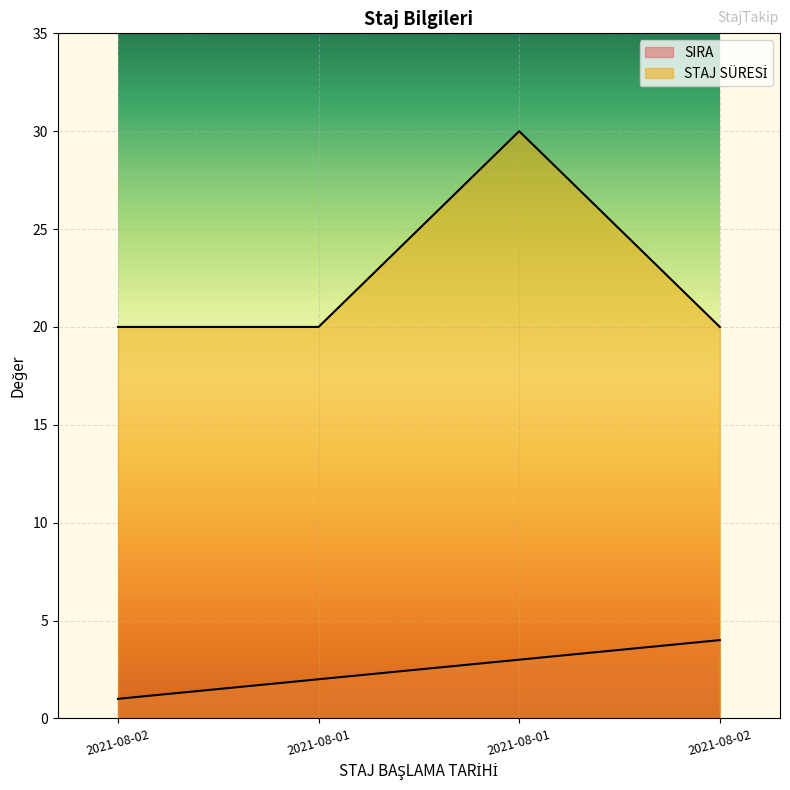

Reading left to right, list all the values displayed in this chart.

SIRA: 1	2	3	4
STAJ SÜRESI: 20	20	30	20